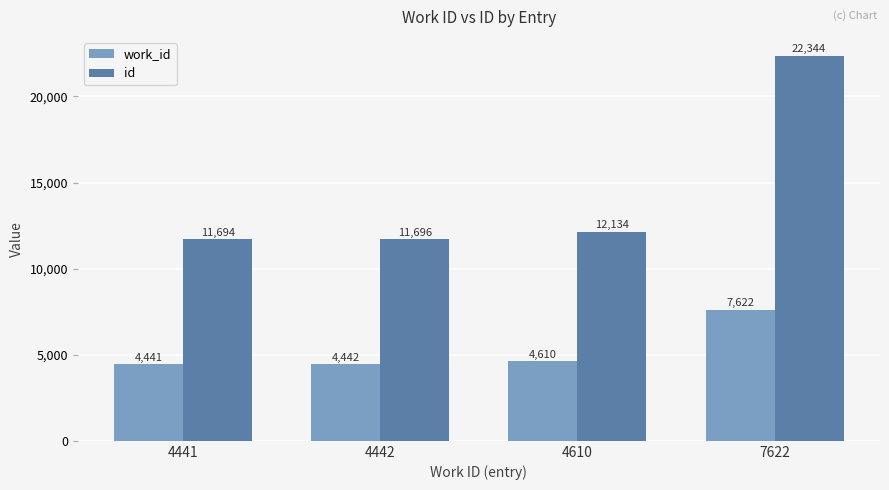

True or false: work_id has a value of 4442 at 4442.

True